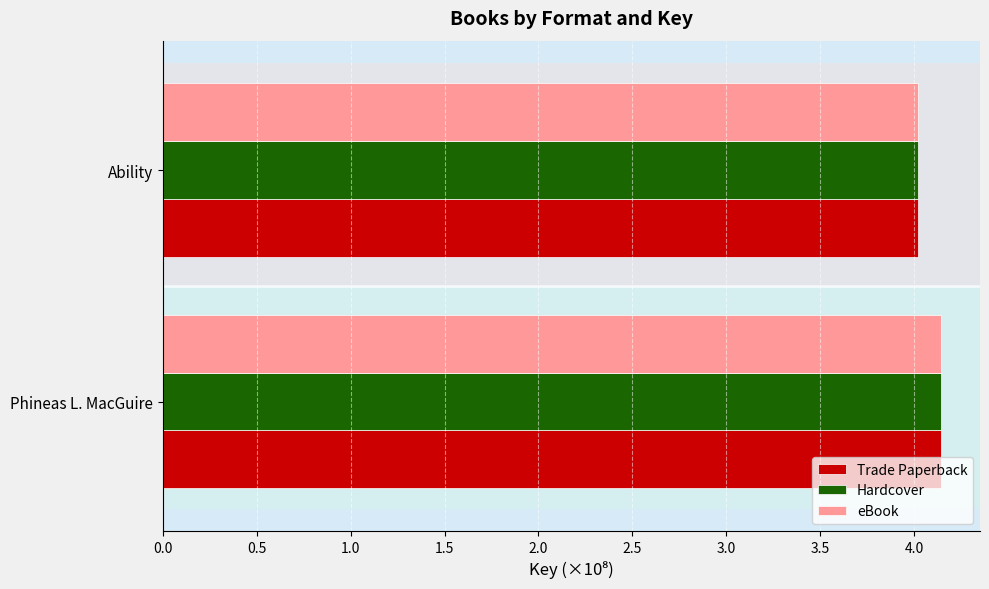

True or false: Trade Paperback has a value of 4.0 at Ability.

True